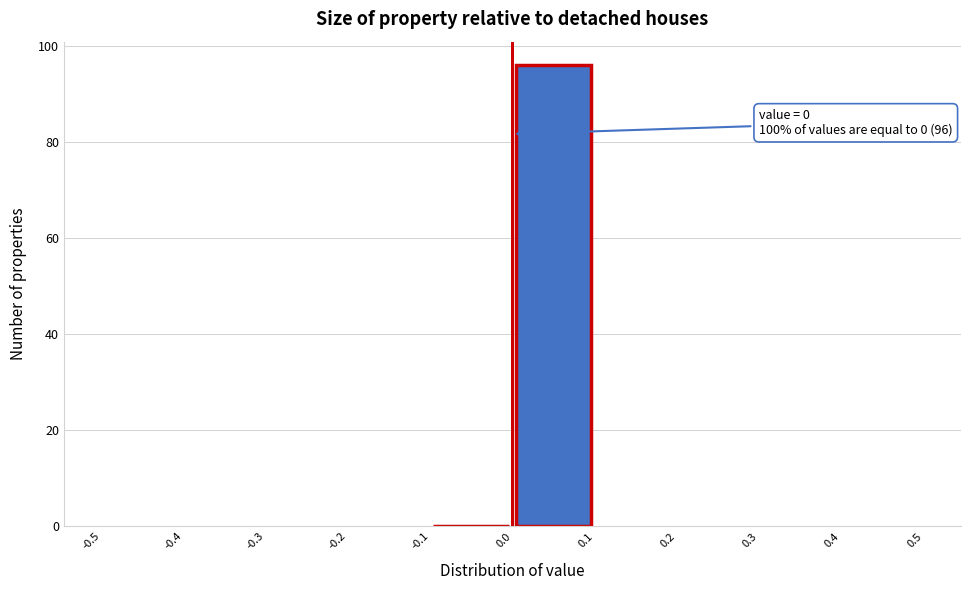

Which range on the x-axis has the tallest bar?

0.0 to 0.1